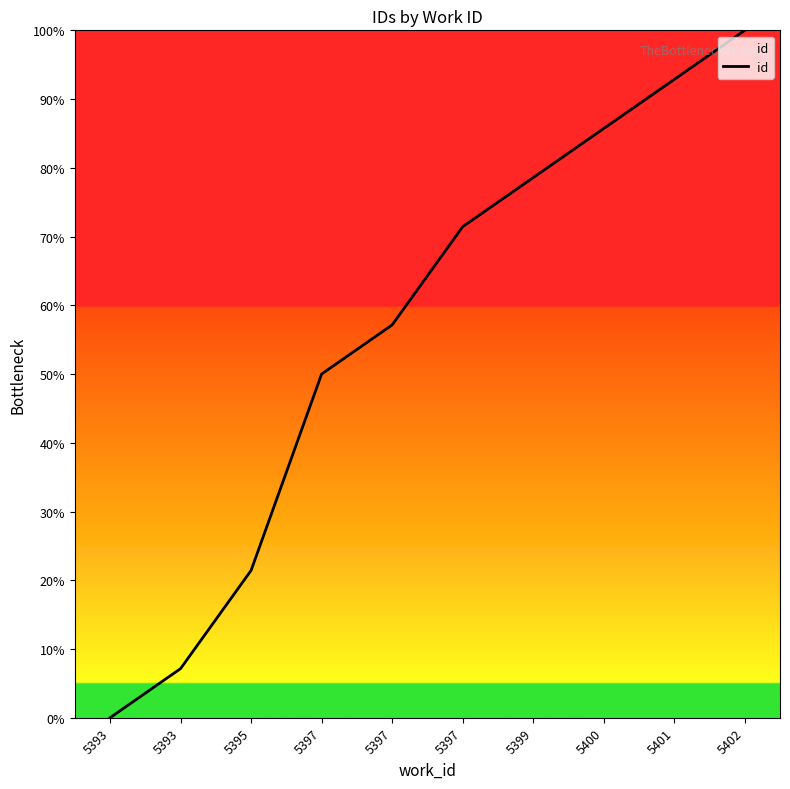

How many values exceed 71?

5